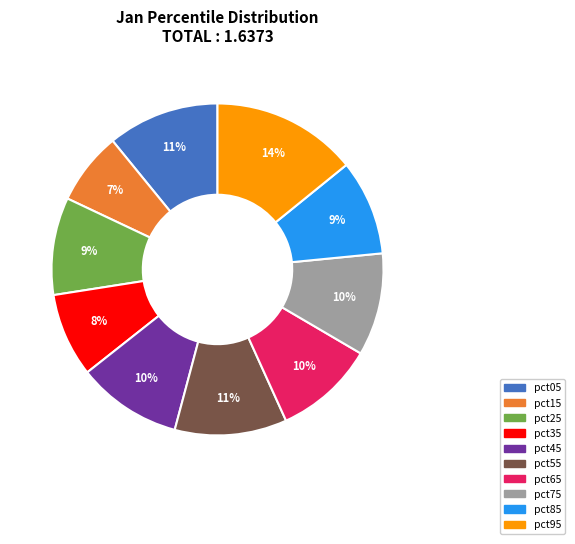

To the nearest percent, what is the difference between the largest and smallest slice percentages?

7%